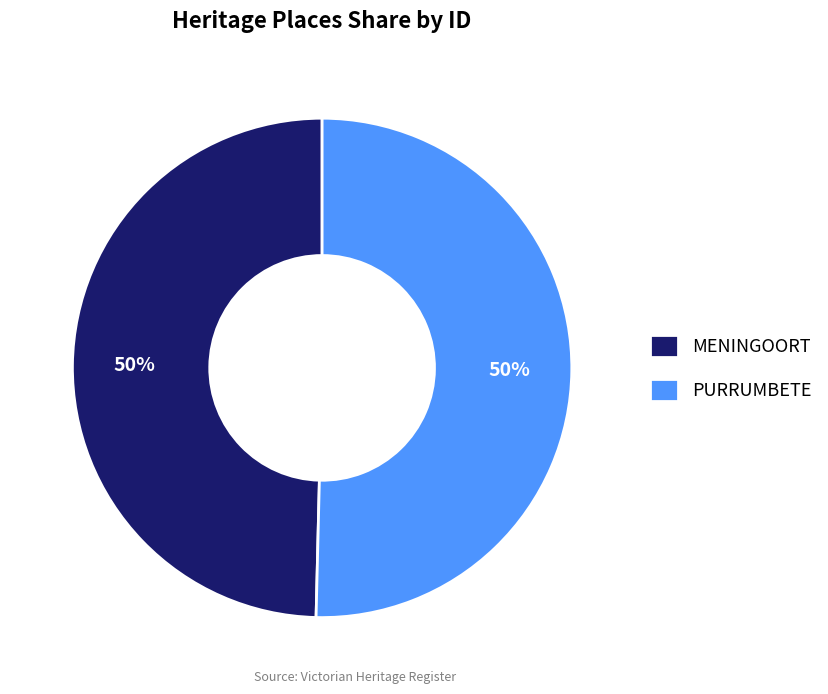

Do PURRUMBETE and MENINGOORT together represent more than half of the pie?

Yes